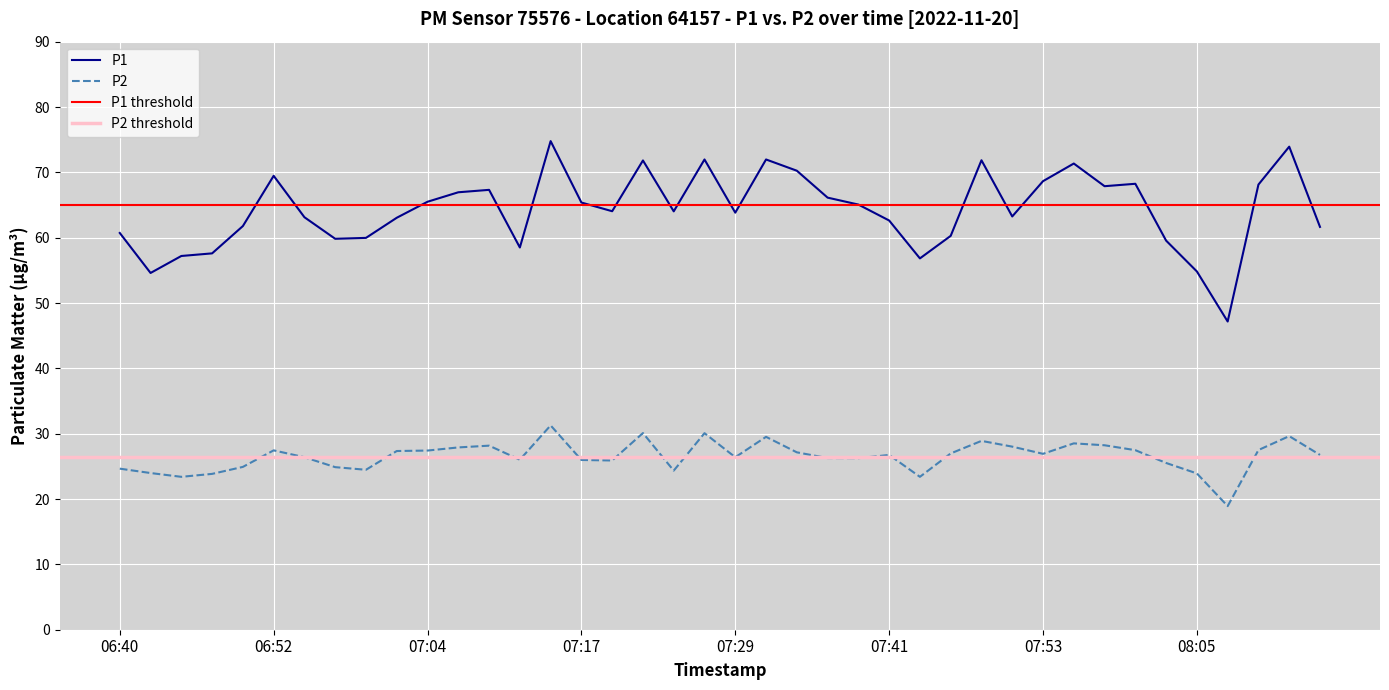

At which label does P1 reach its minimum?

08:08